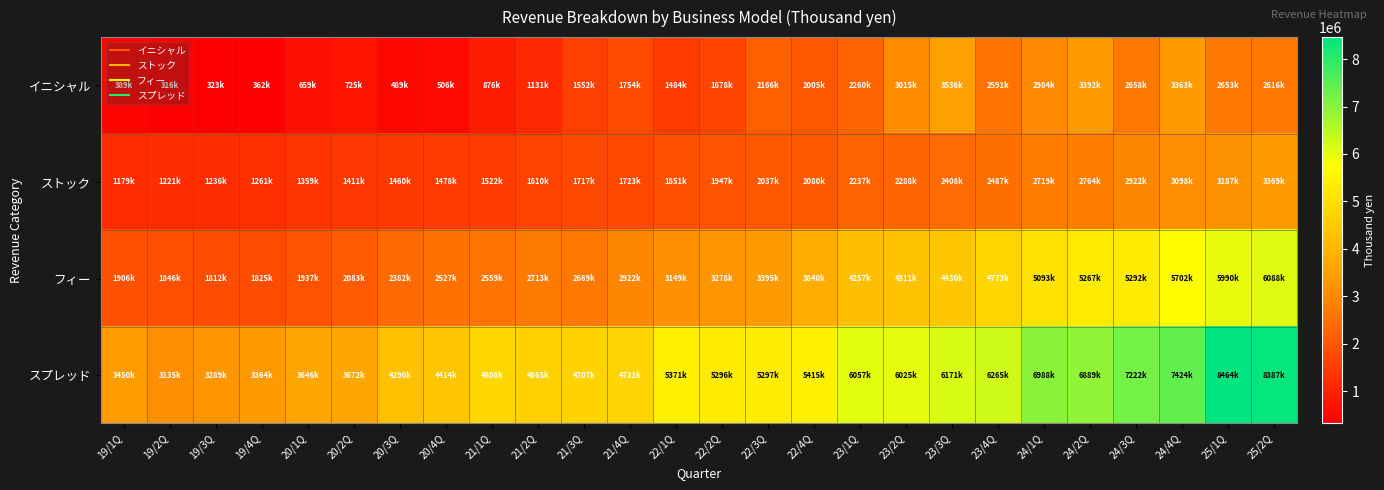

Which series has the largest total across all categories?

スプレッド